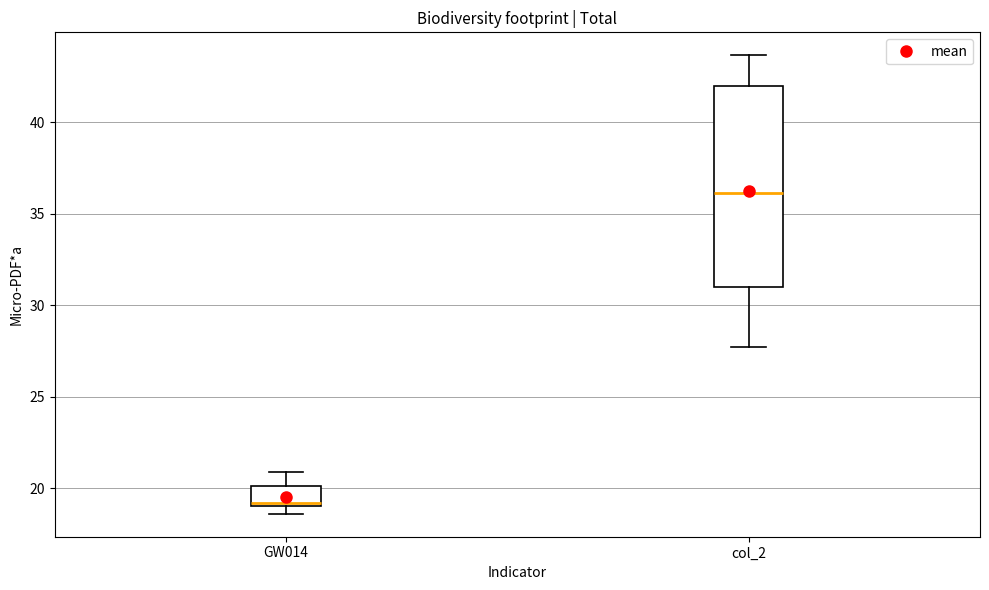

Which box is the tallest, from its lower edge to its upper edge?

col_2